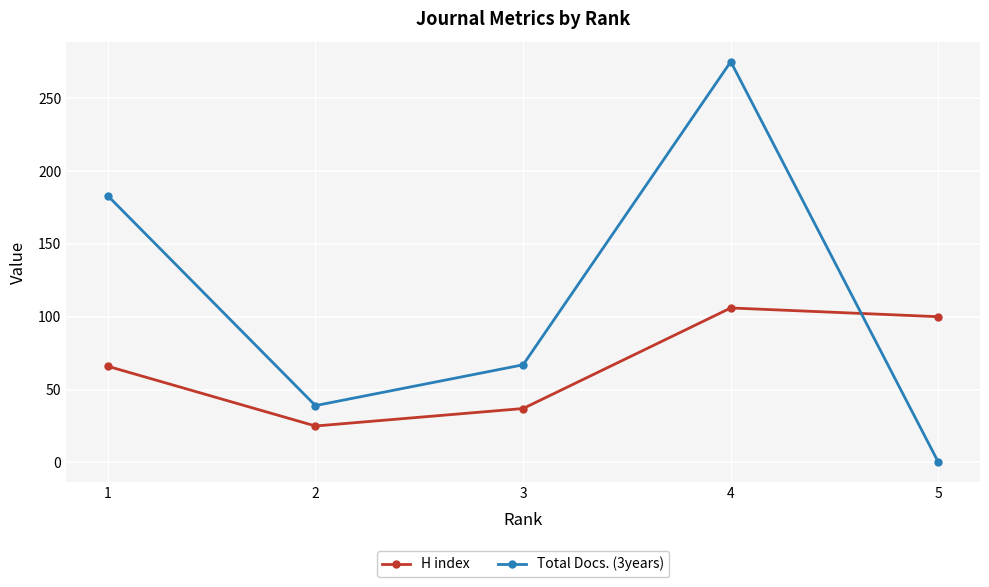

Which series has the largest range (max minus min)?

Total Docs. (3years)